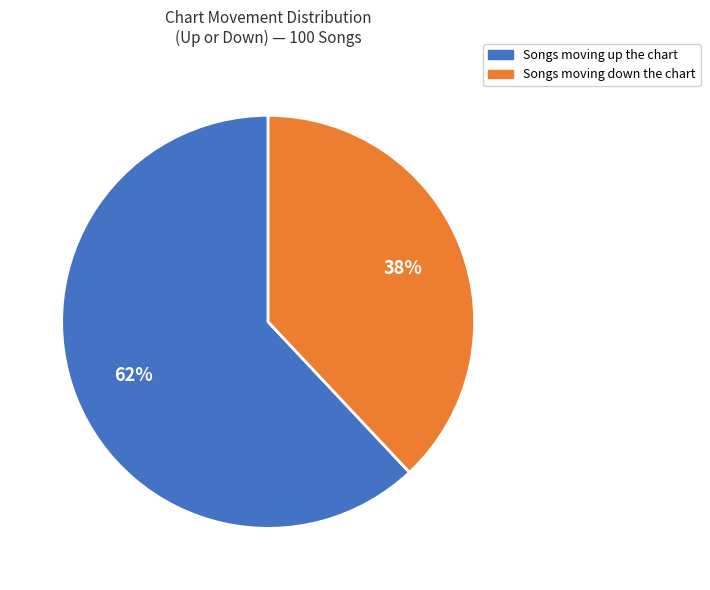

To the nearest percent, what is the average slice percentage?

50%